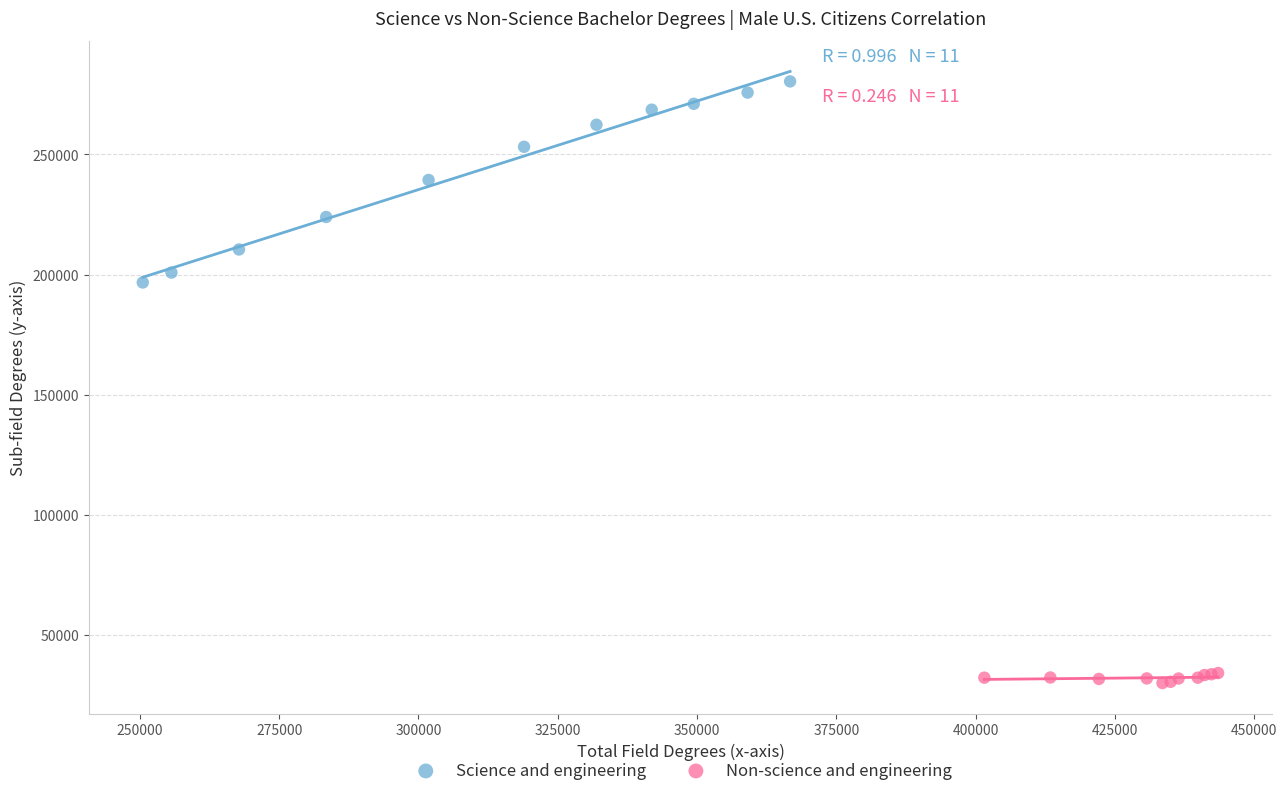

What are all the series names shown in the legend?

Science and engineering, Non-science and engineering